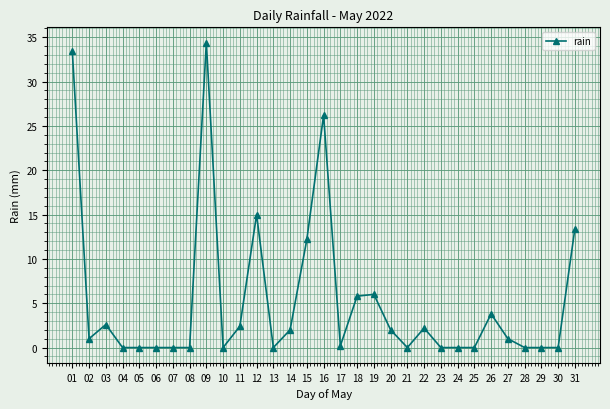

At which category does the data reach its first local valley?

02